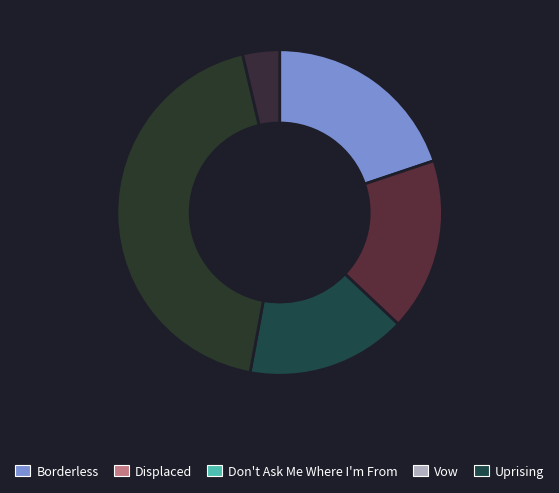

Is it true that Don't Ask Me Where I'm From is 16% of the pie?

True